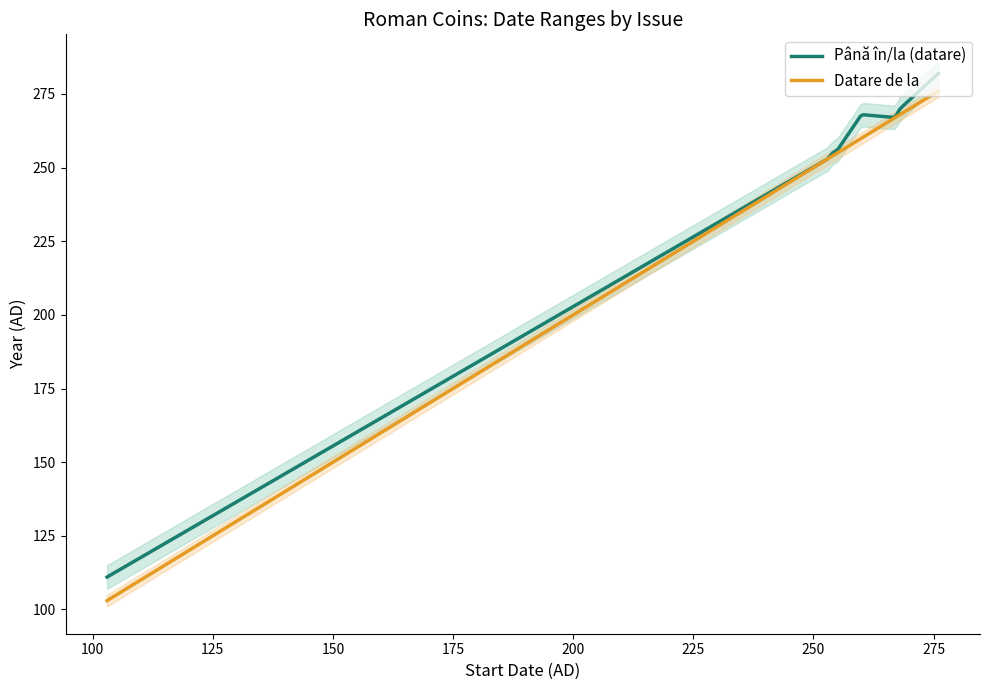

True or false: Până în/la (datare) and Datare de la intersect in this chart.

False